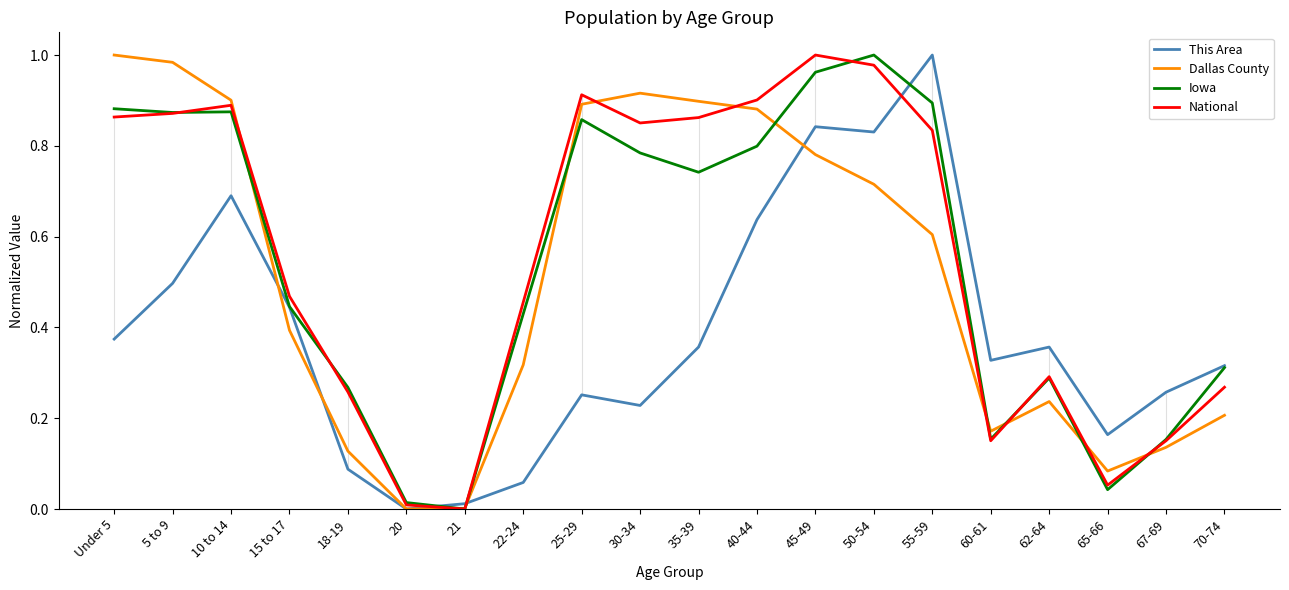

Is the value of Iowa at 62-64 greater than the value of Dallas County at 65-66?

Yes